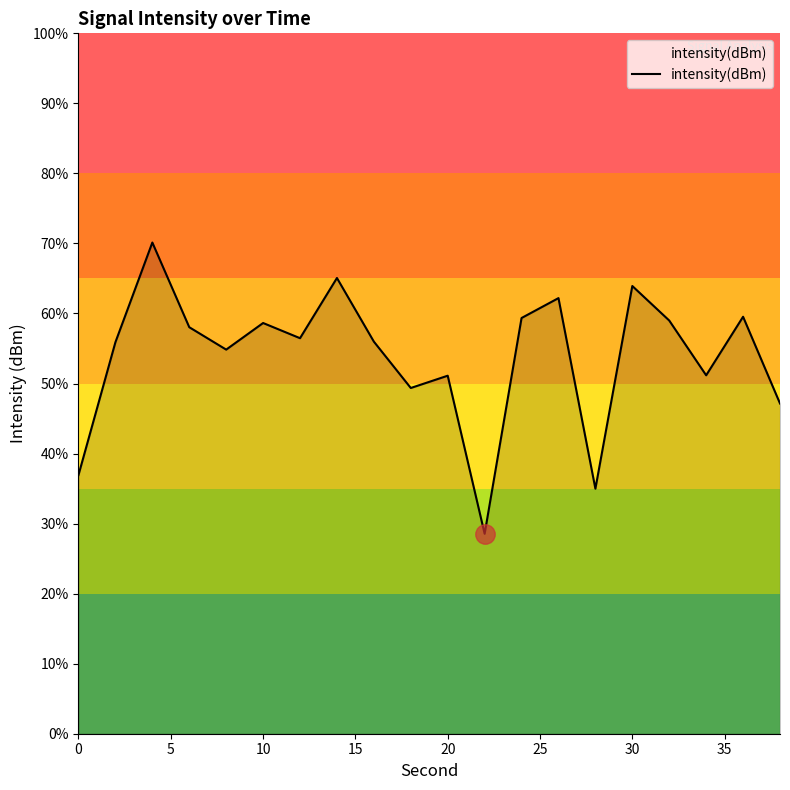

What is the difference between the second highest and second lowest values?

12.0